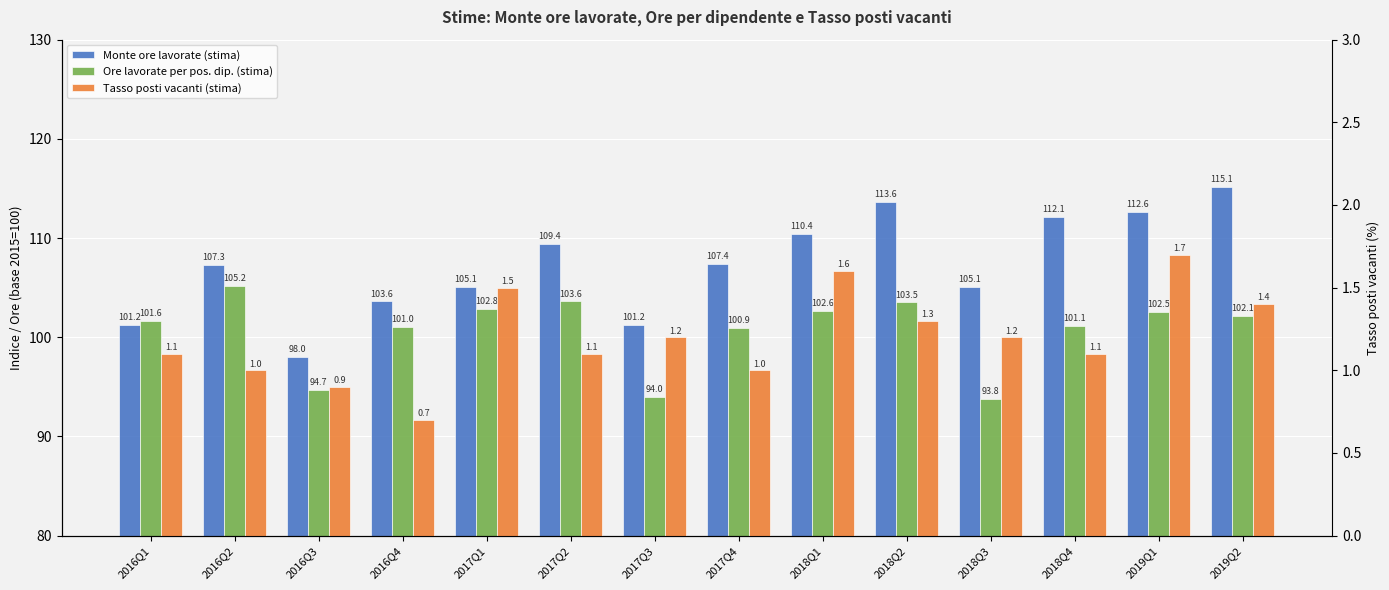

How many values in the Tasso posti vacanti (stima) series are below 1?

2